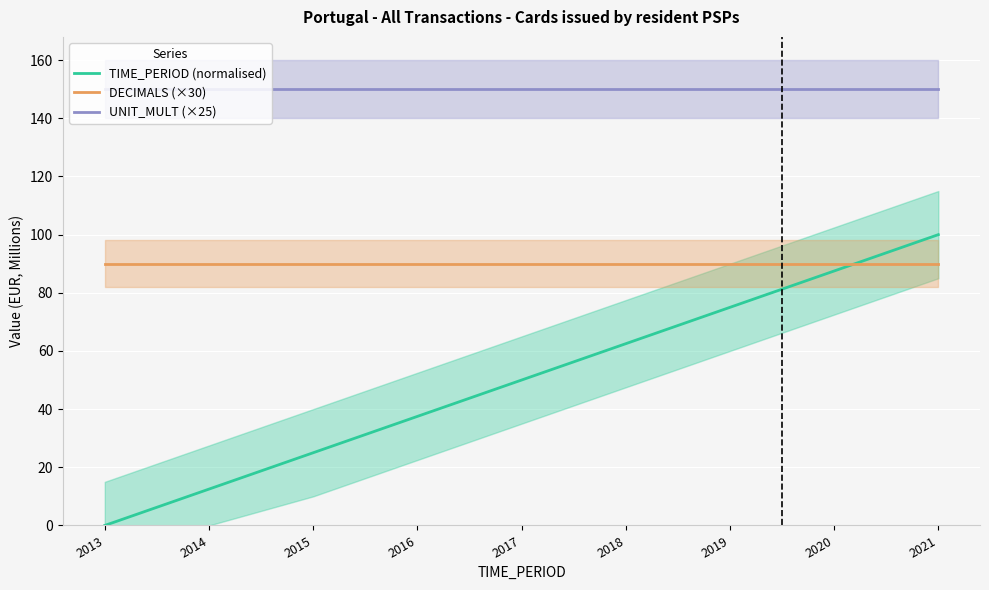

Where is TIME_PERIOD (normalised) nearest to the value 50?

2017